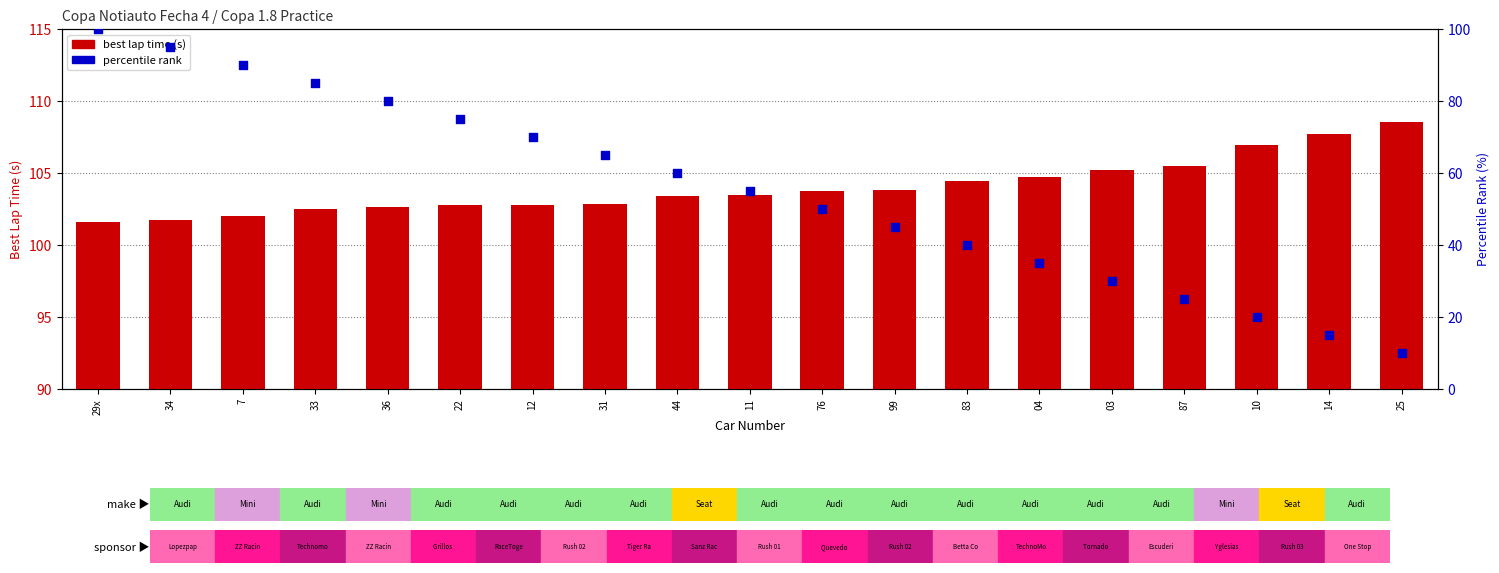

At how many categories does at least one series exceed 101?

19